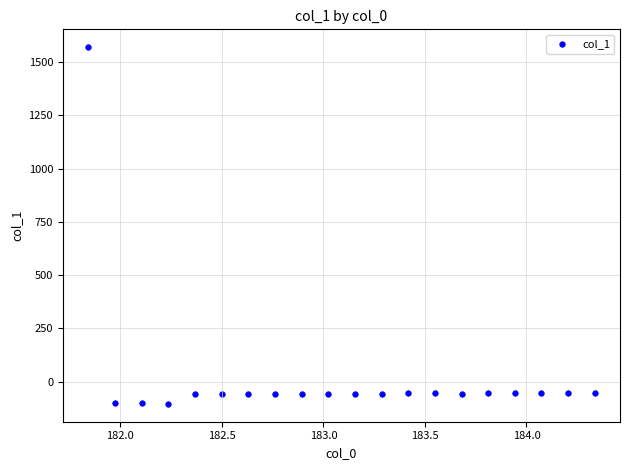

What is the range of Y values (max minus min)?

1674.4